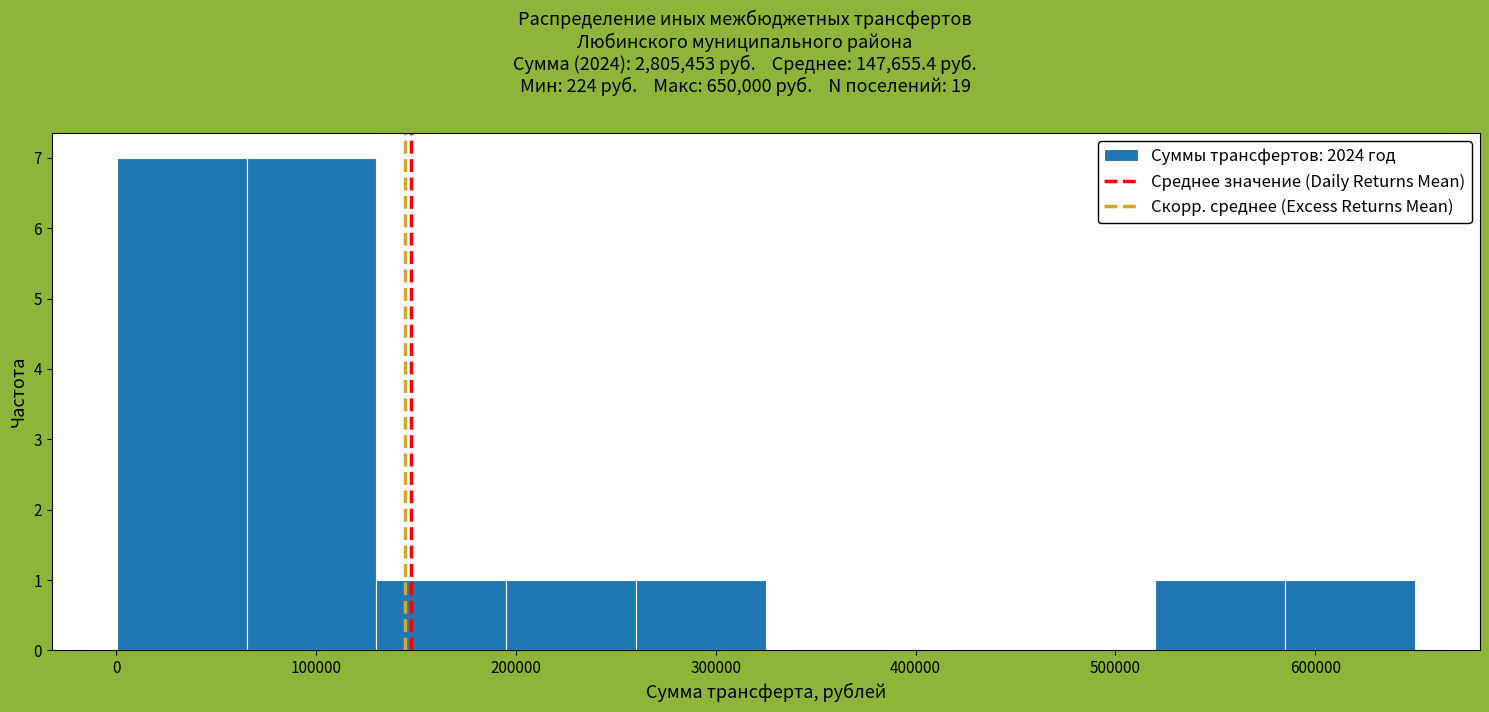

Reading left to right, transcribe this chart: for each bar, give the range it covers on the x-axis and its height. Neither the bar edges nor the heights are printed on the chart, so give them approximately, as read against the axes.

0 to 70000: 7
70000 to 130000: 7
130000 to 200000: 1
200000 to 260000: 1
260000 to 330000: 1
330000 to 390000: 0
390000 to 460000: 0
460000 to 520000: 0
520000 to 590000: 1
590000 to 650000: 1